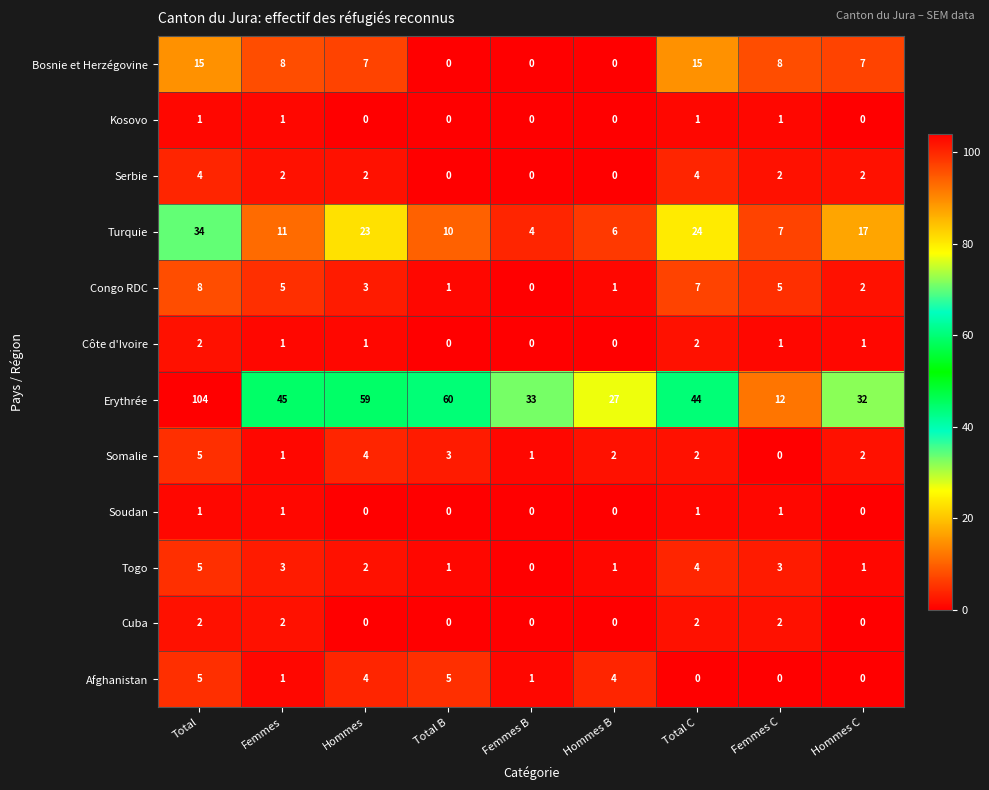

At which label does Afghanistan first exceed 1?

Total